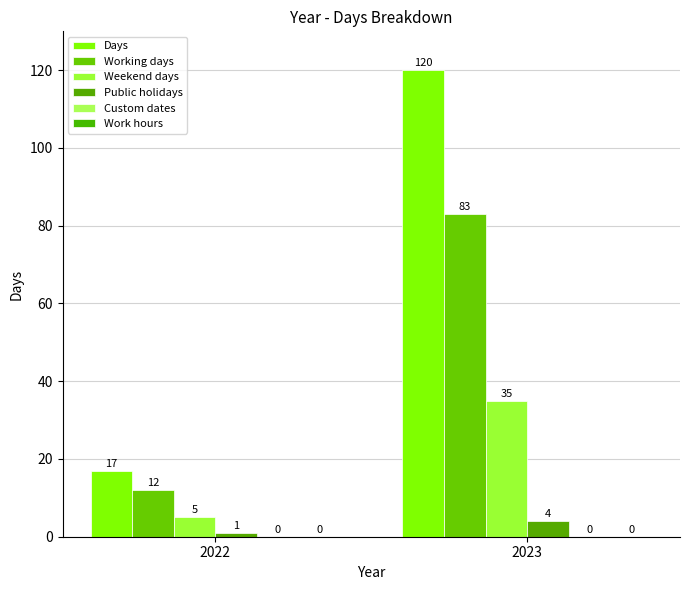

Reading left to right, list all the values displayed in this chart.

Days: 2022=17	2023=120
Working days: 2022=12	2023=83
Weekend days: 2022=5	2023=35
Public holidays: 2022=1	2023=4
Custom dates: 2022=0	2023=0
Work hours: 2022=0	2023=0